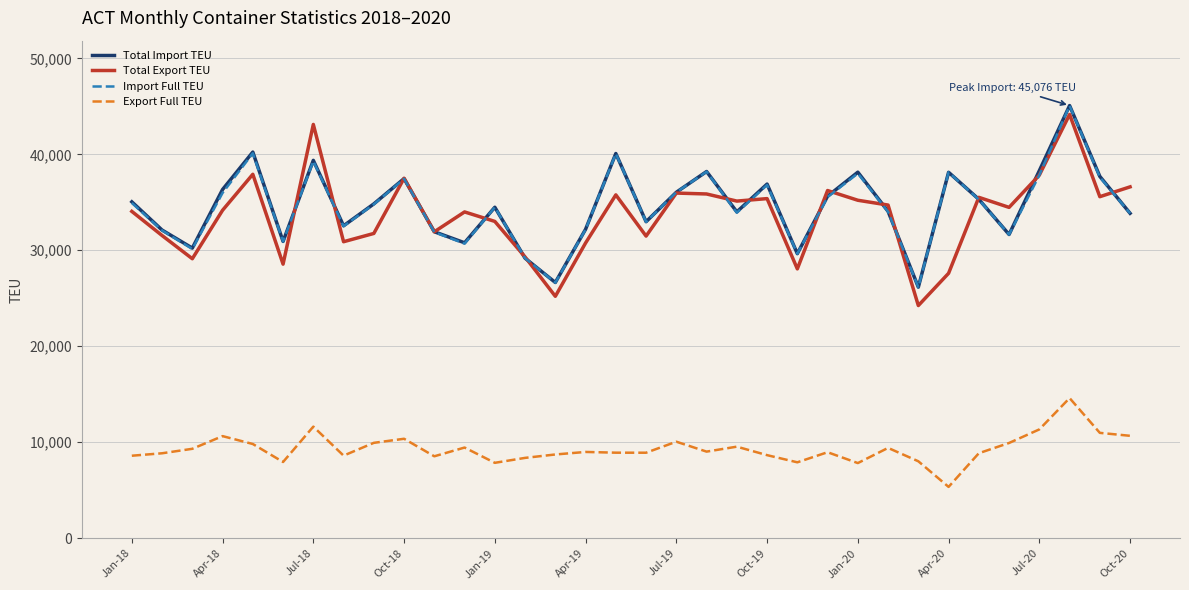

Which series has the widest spread of values?

Total Export TEU